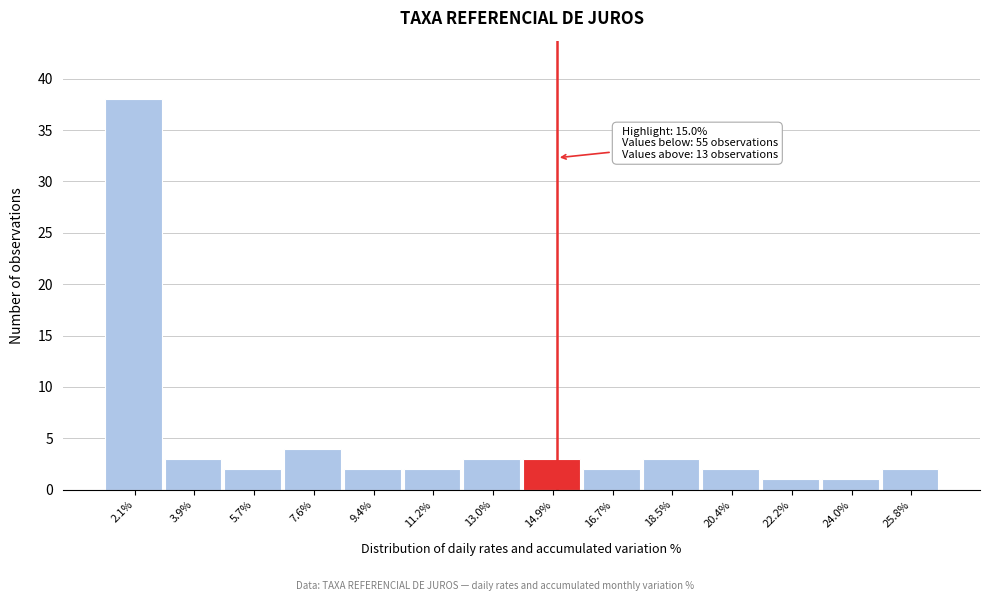

Over which range of the x-axis is the bar tallest?

1.2 to 3.0